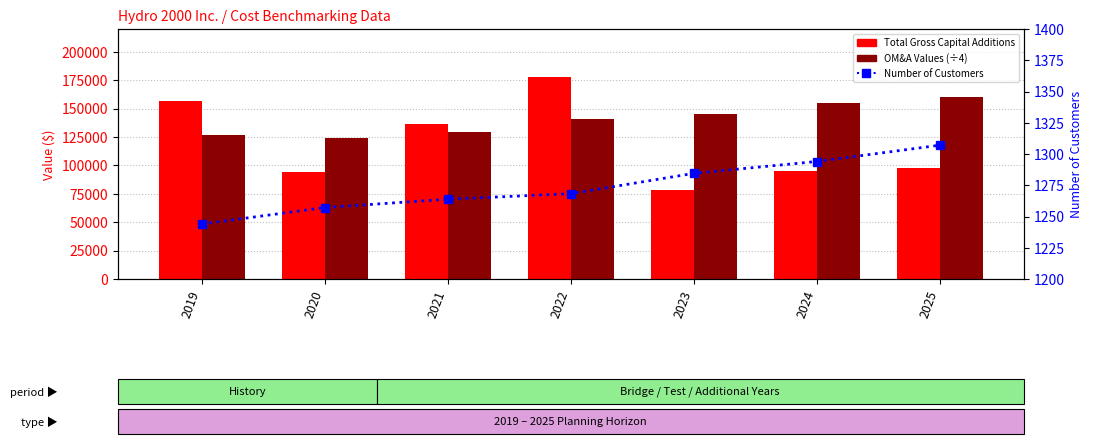

The Total Gross Capital Additions series shows 94810.4 at 2024. True or false?

True